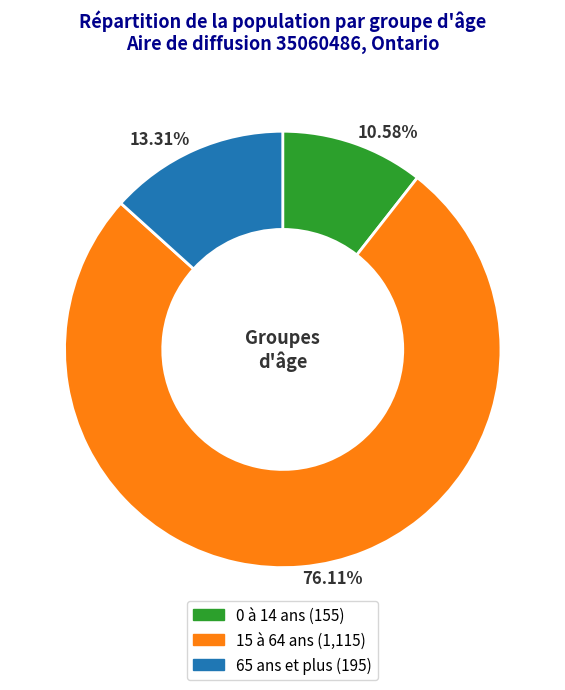

To the nearest percent, what is the average slice percentage?

33%